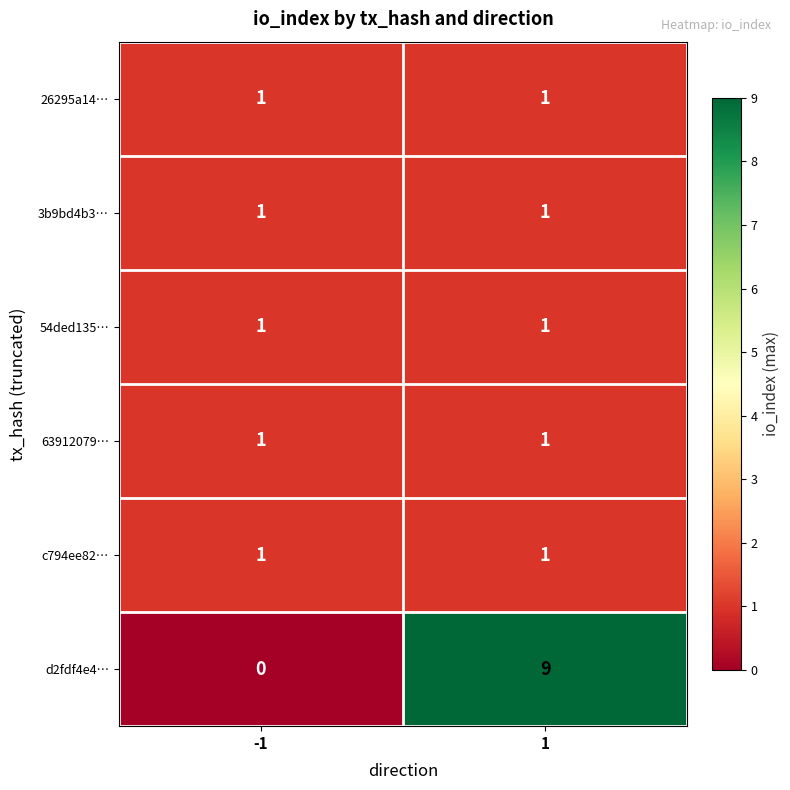

What is the spread (max minus min) of values at 1?

8